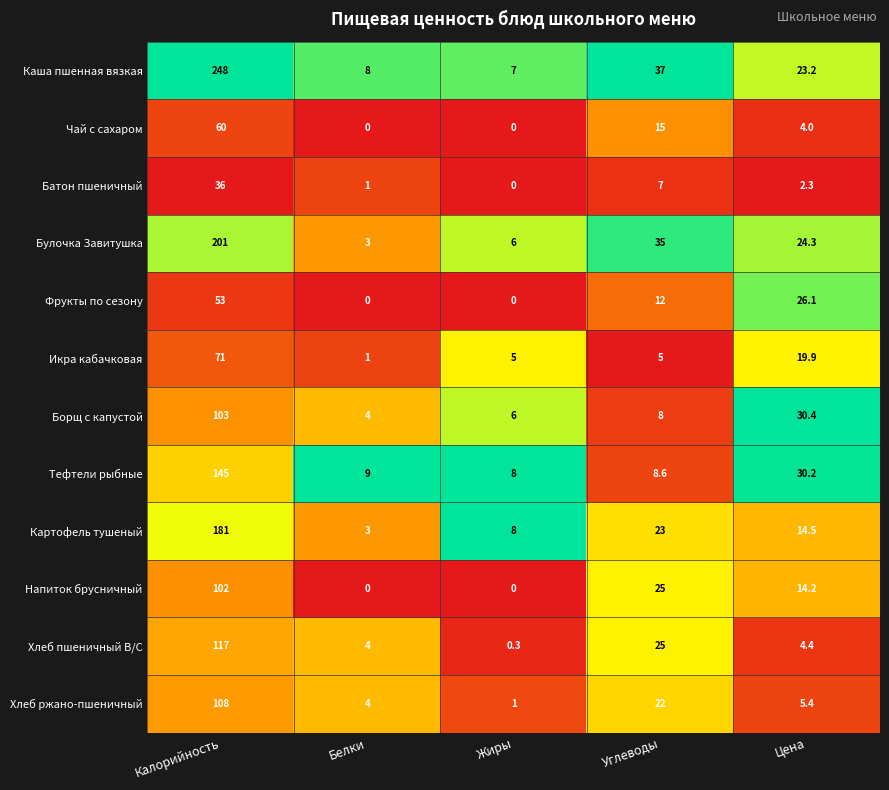

True or false: Хлеб ржано-пшеничный has a value of 4.0 at Белки.

True